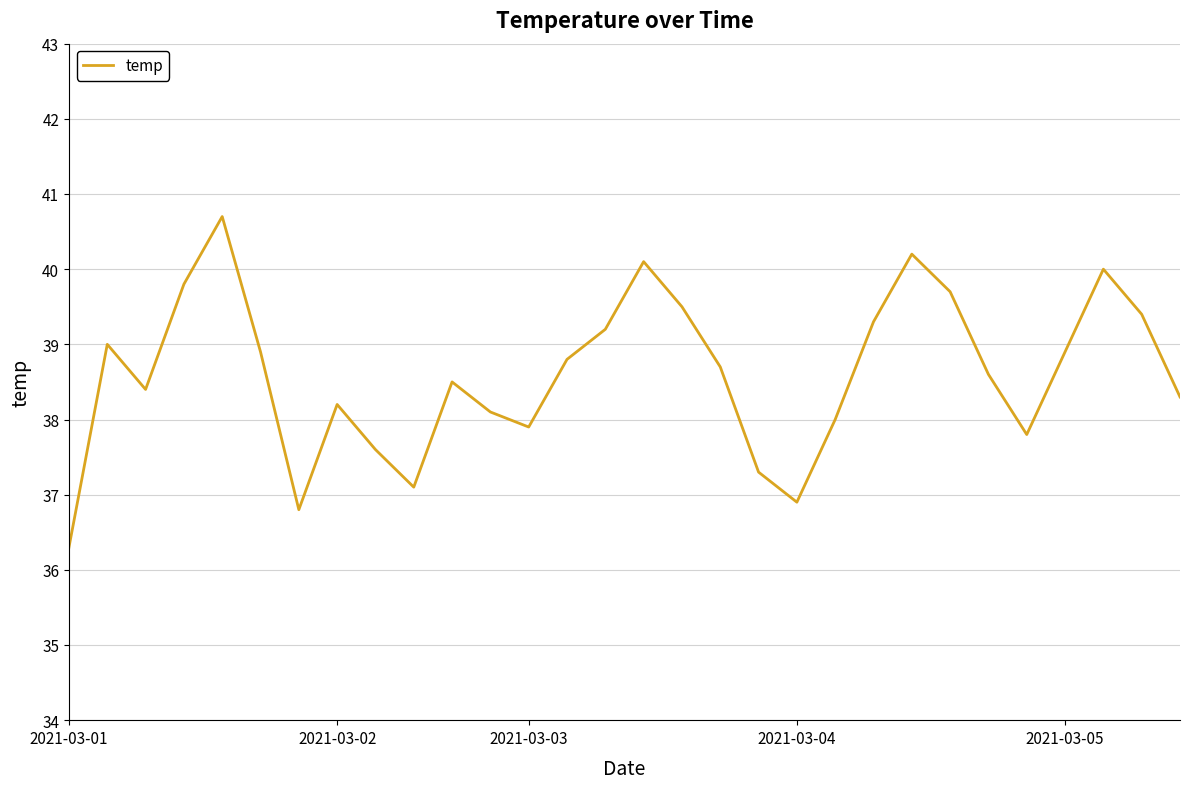

How many interior local valleys (lower than both neighbors) does the data have?

6